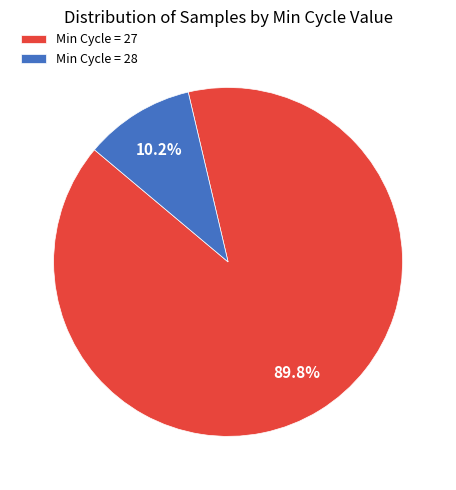

Does Min Cycle = 28 represent more than half of the total?

No